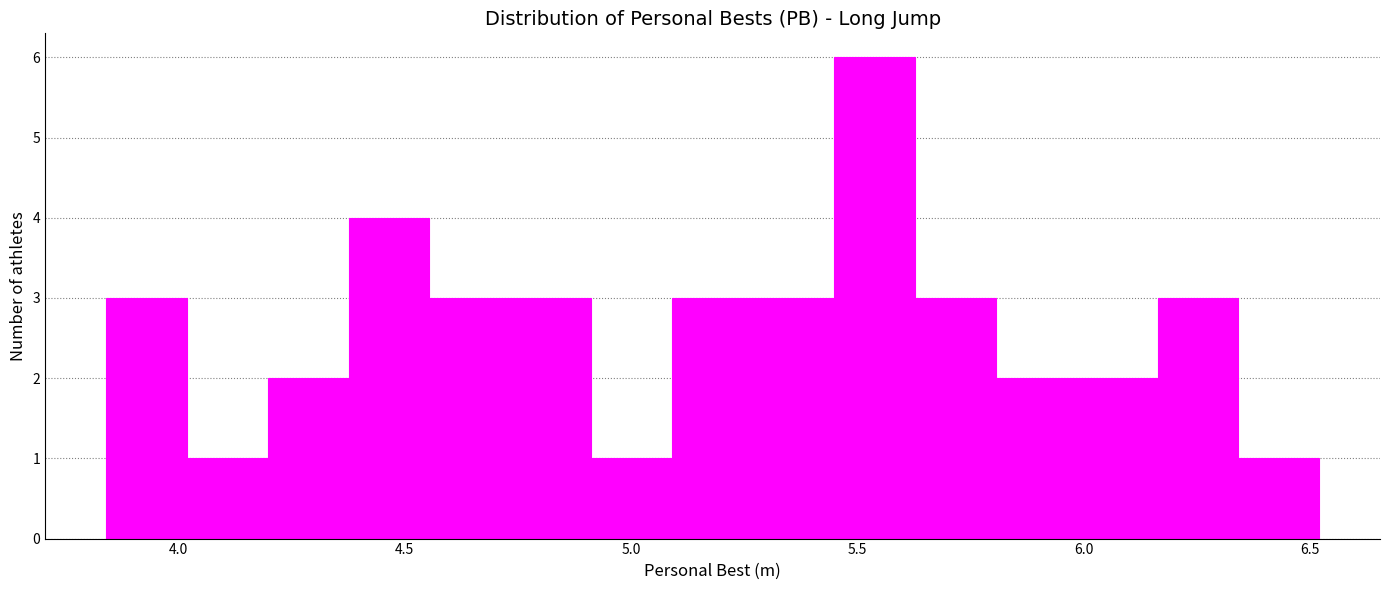

Around what value on the x-axis is the tallest bar? Give the approximate position of its centre, as read against the axis.

5.55